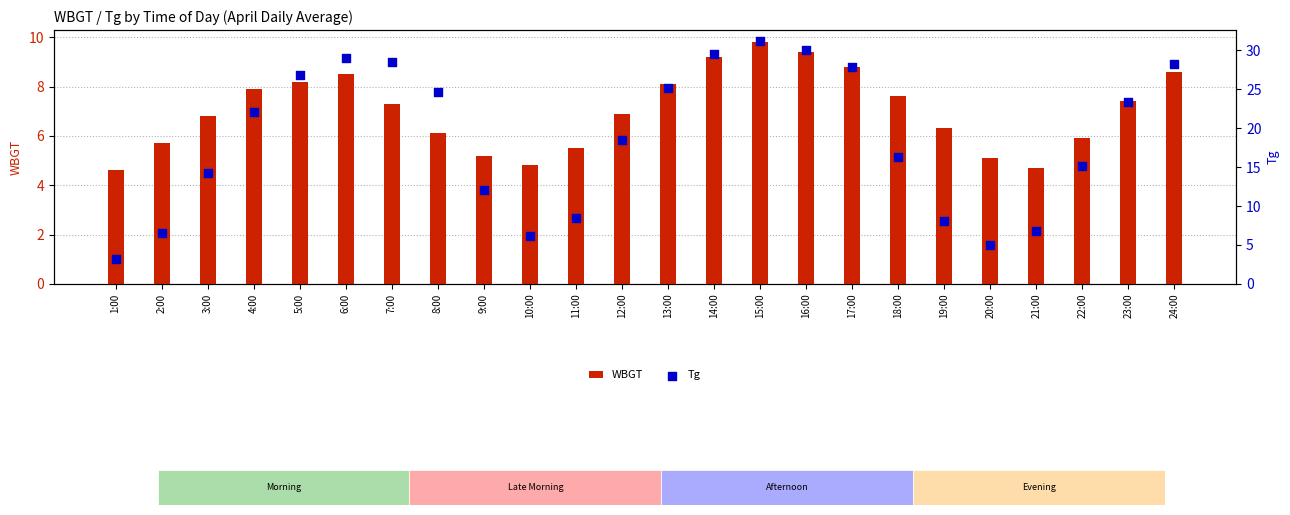

At how many categories does at least one series exceed 28?

6